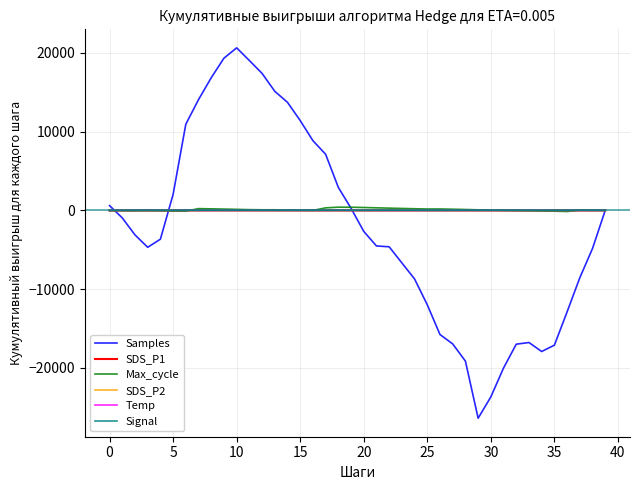

Which series has the largest range (max minus min)?

Samples